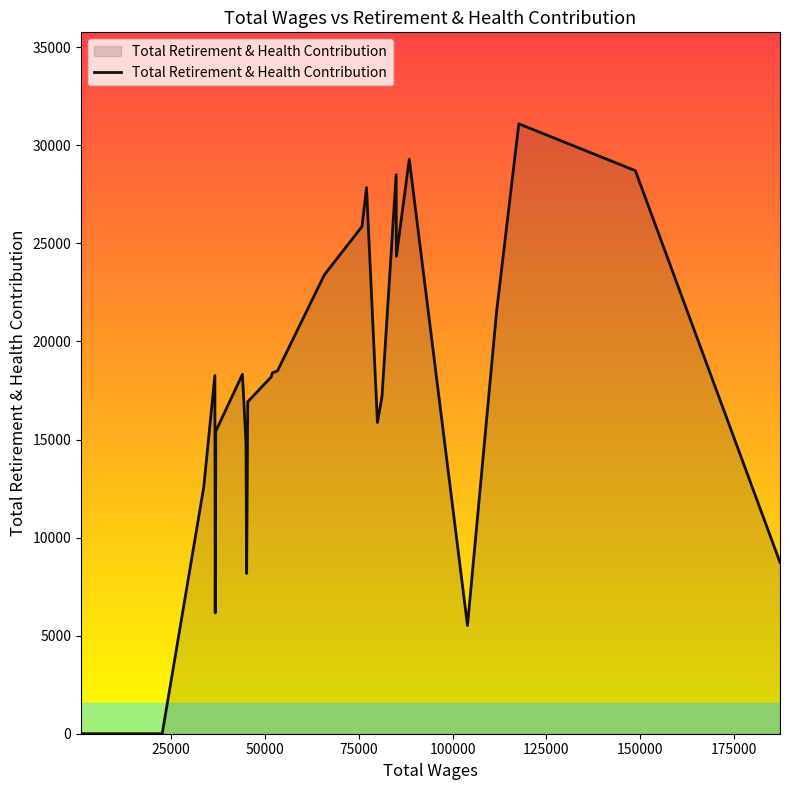

What is the difference between the maximum and minimum values?

31097